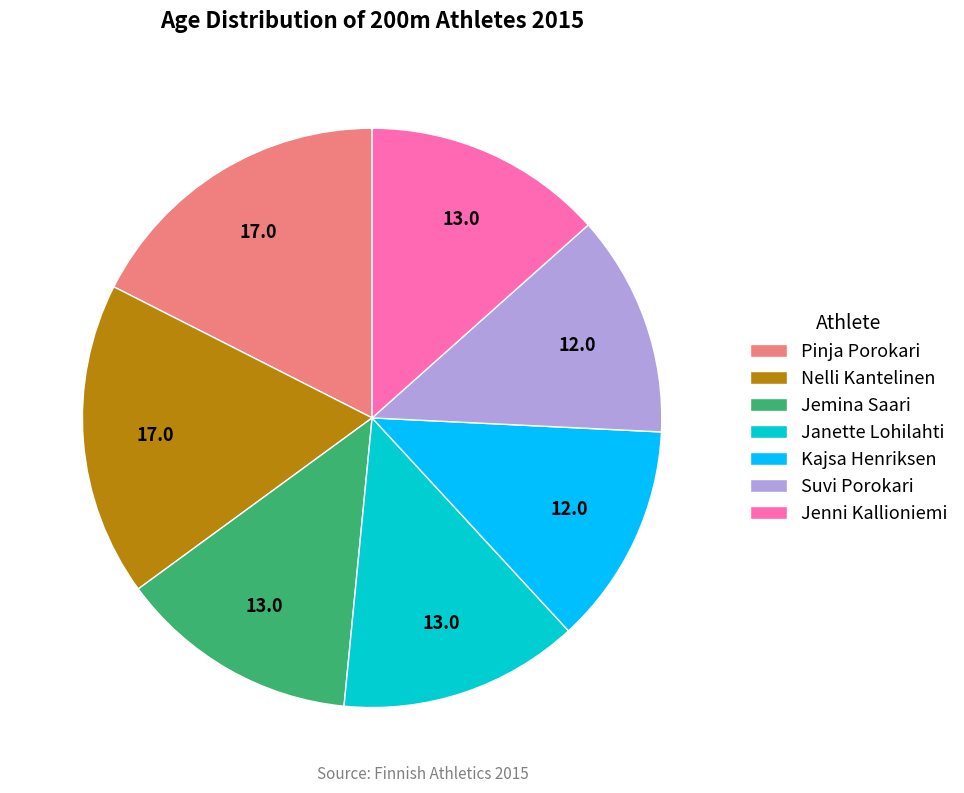

The Suvi Porokari slice represents 4% of the pie. True or false?

False